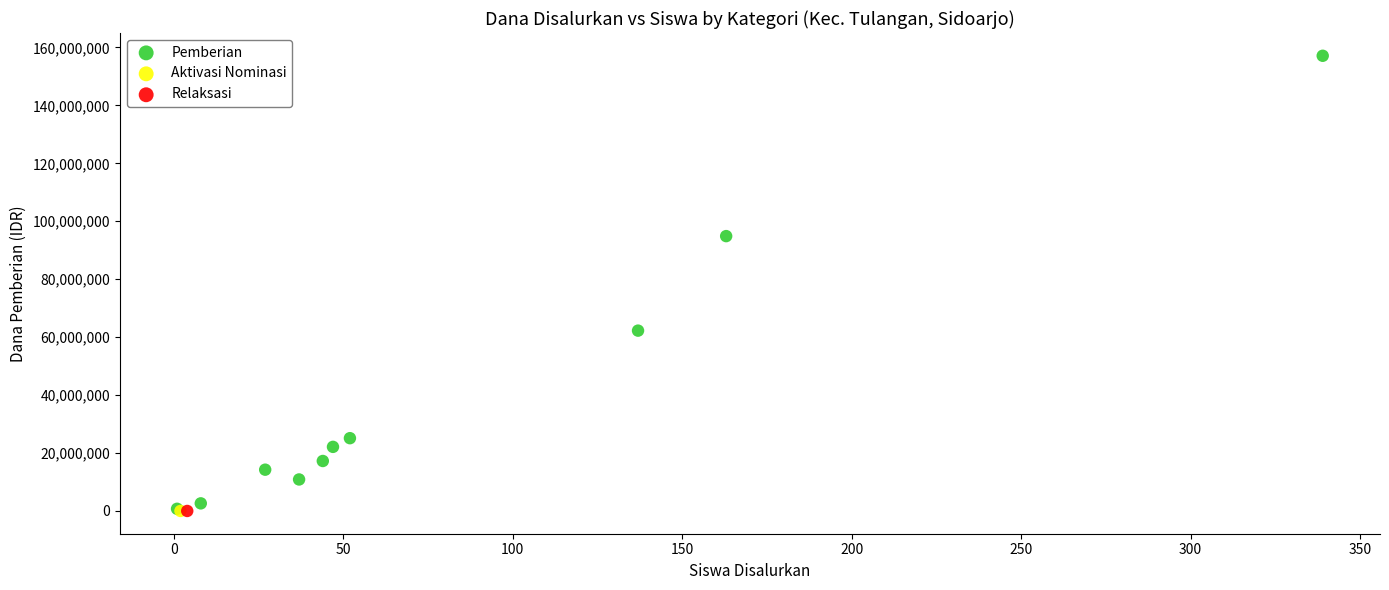

What are all the series names shown in the legend?

Pemberian, Aktivasi Nominasi, Relaksasi